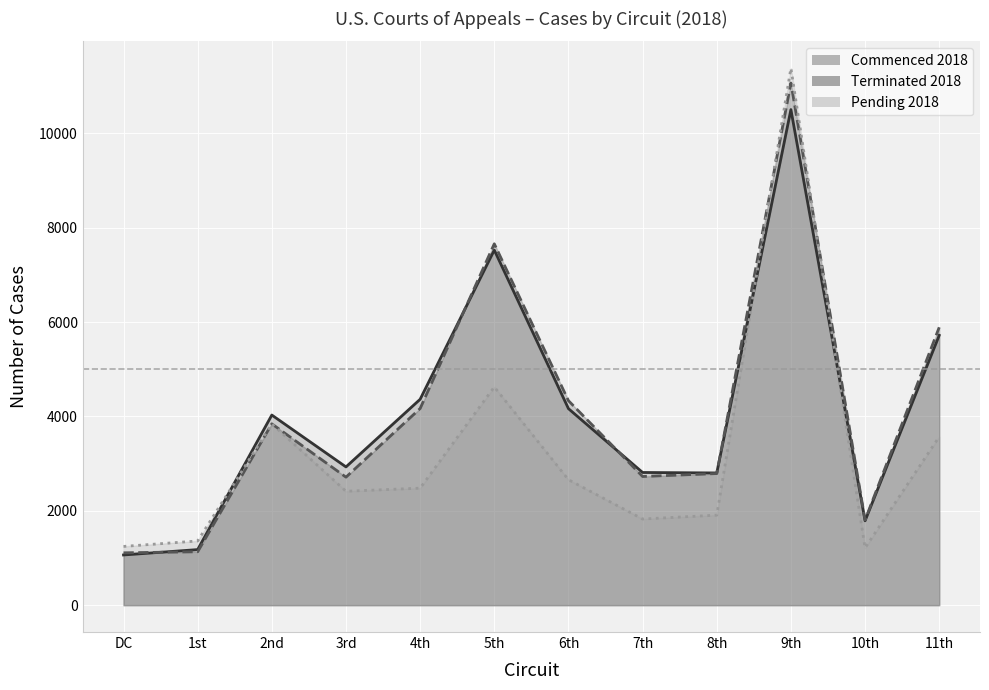

Which series has the largest total across all categories?

Terminated 2018